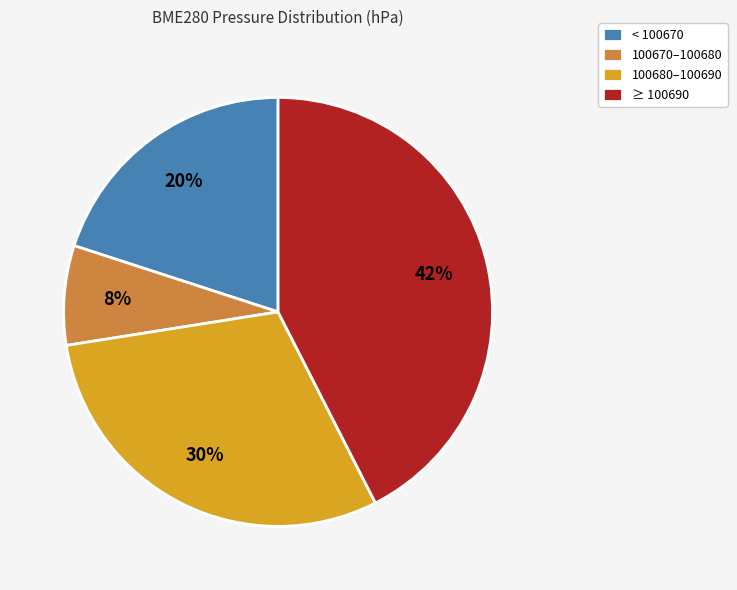

Is the sum of 100680–100690 and 100670–100680 greater than half?

No